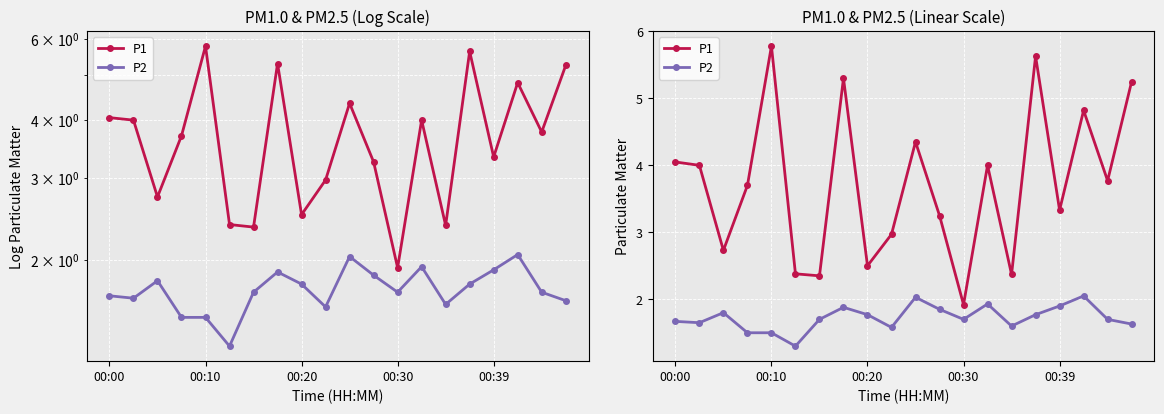

What is the difference between the maximum and second lowest values in the P2 series?

0.5